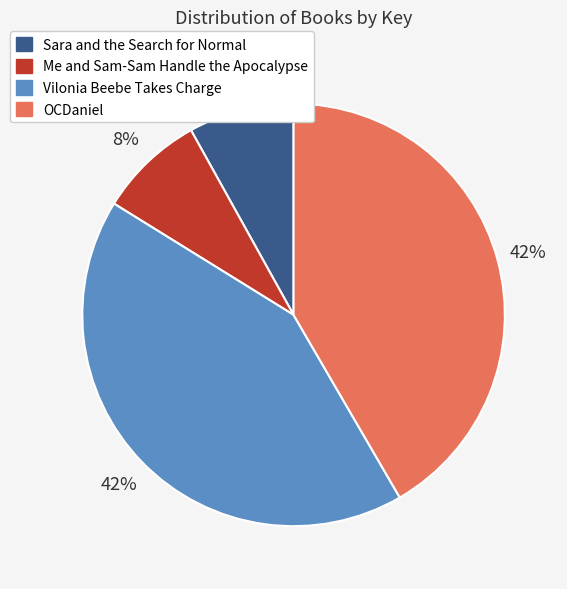

Does any single category account for the majority?

No